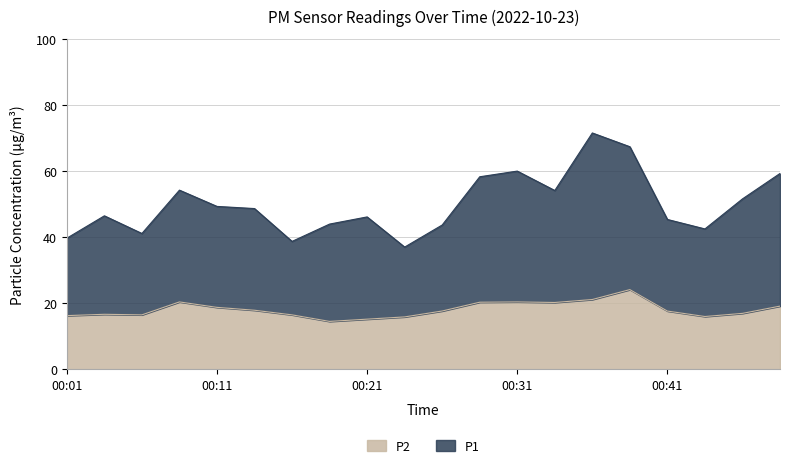

Which series has the largest range (max minus min)?

P1